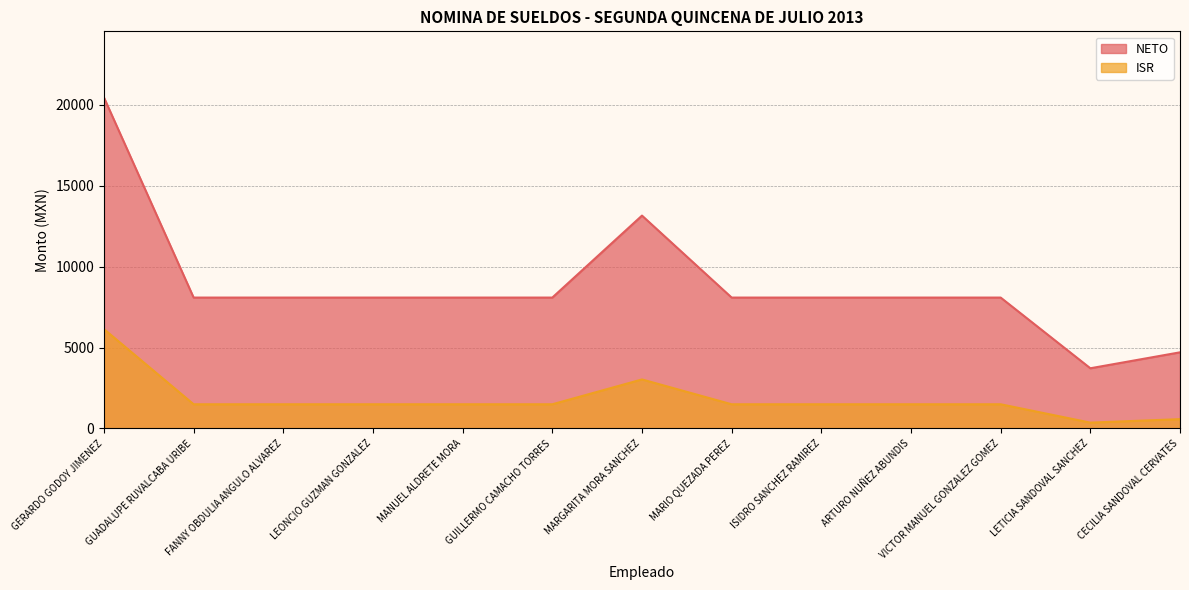

What is the sum of the ISR values at LEONCIO GUZMAN GONZALEZ and ISIDRO SANCHEZ RAMIREZ?

2982